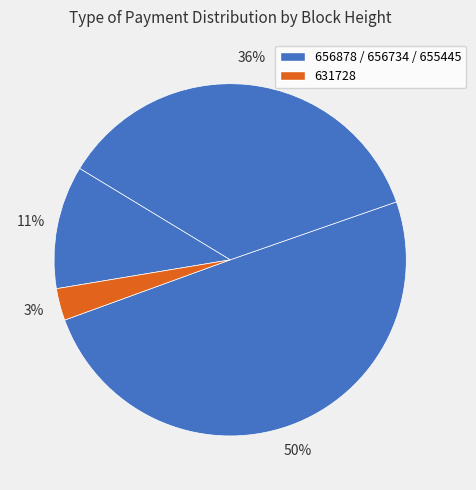

Rank the categories by value from lowest to highest.

631728, 655445, 656734, 656878